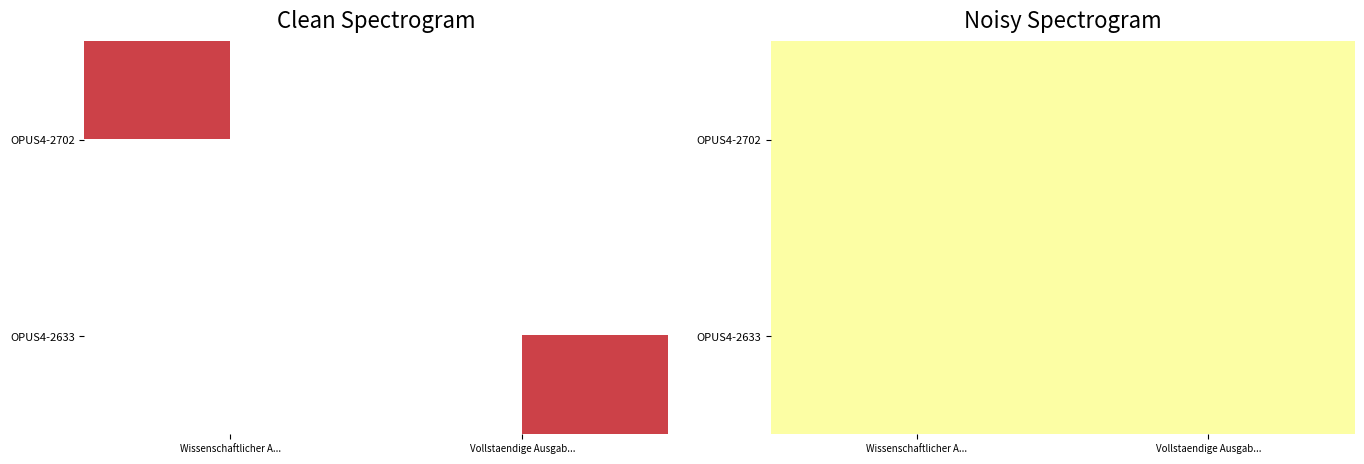

What is the sum of the OPUS4-2702 values at Vollstaendige Ausgab... and Wissenschaftlicher A...?

5196.0